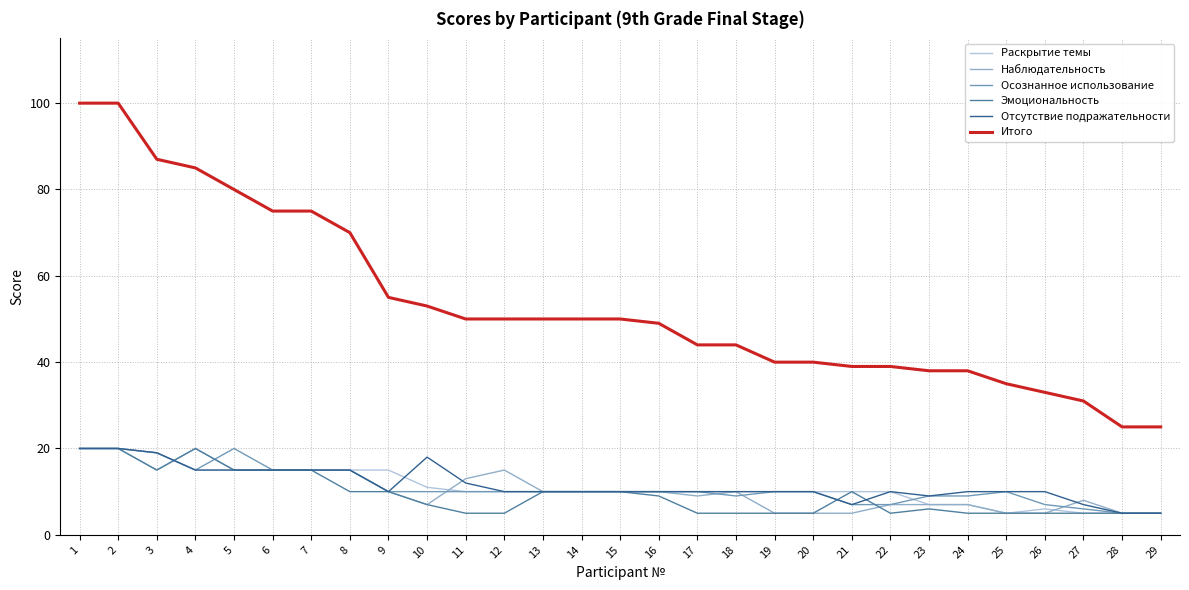

Where does the Раскрытие темы series first go above 10?

1